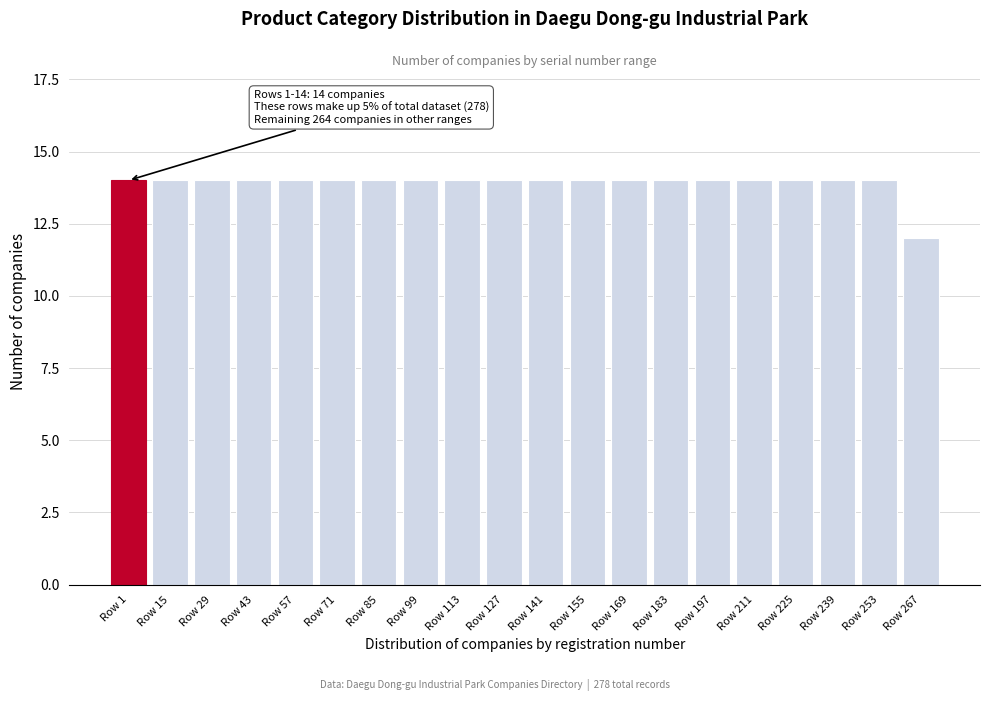

Reading left to right, transcribe all the data shown in this chart.

Row 1=14	Row 15=14	Row 29=14	Row 43=14	Row 57=14	Row 71=14	Row 85=14	Row 99=14	Row 113=14	Row 127=14	Row 141=14	Row 155=14	Row 169=14	Row 183=14	Row 197=14	Row 211=14	Row 225=14	Row 239=14	Row 253=14	Row 267=12